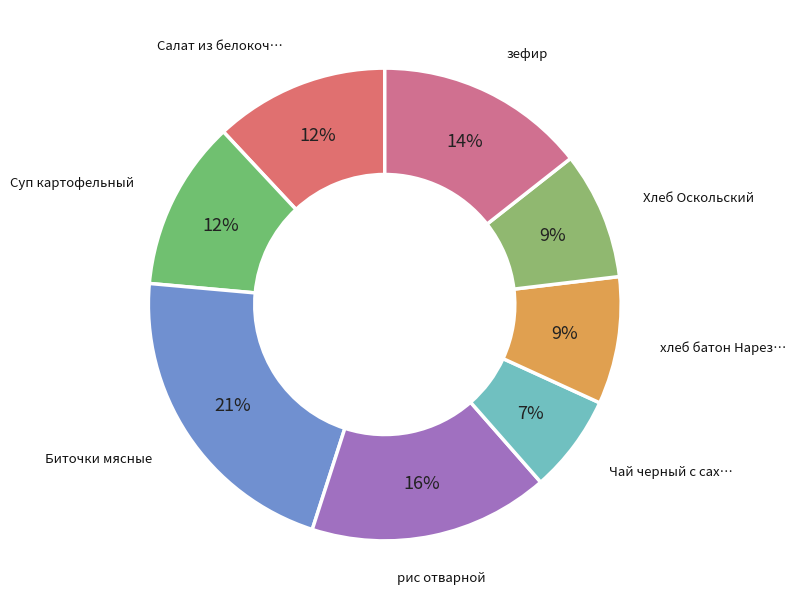

How many slices are in this pie chart?

8